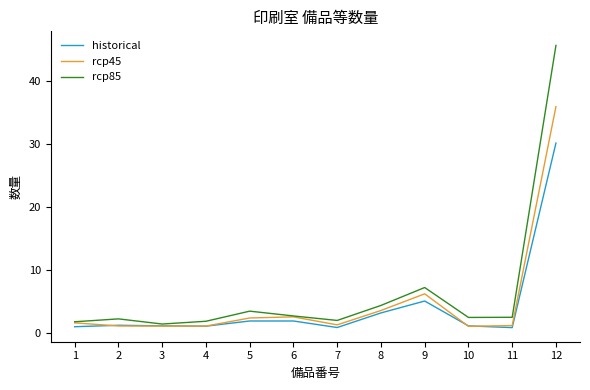

What is the difference between the maximum and minimum values in the rcp85 series?

44.4